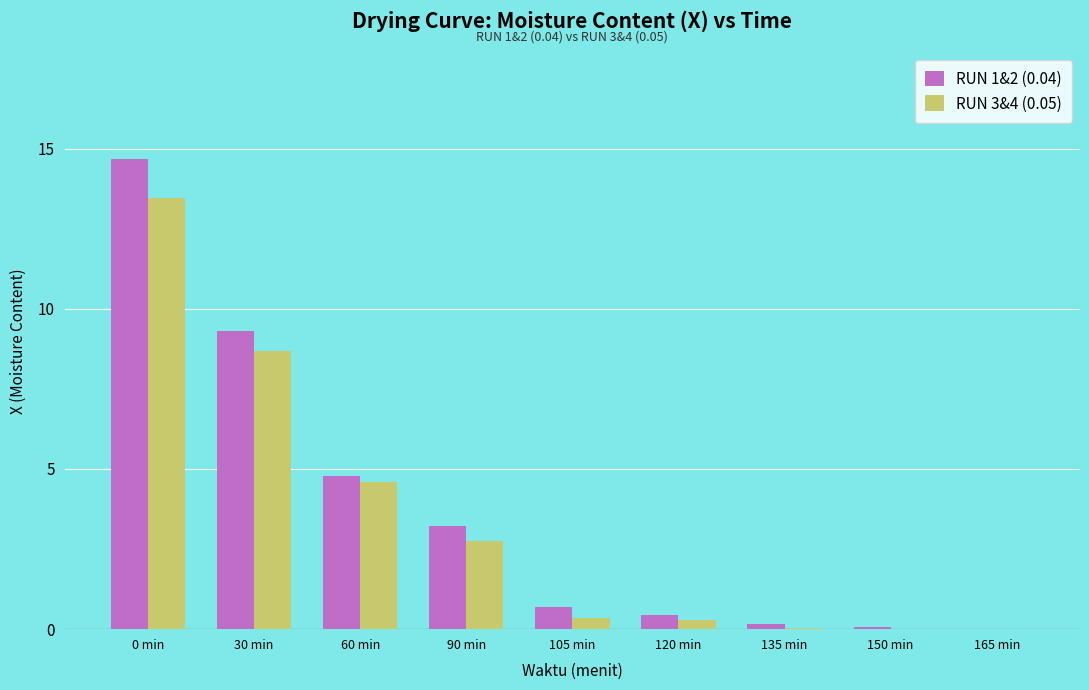

What is the maximum value for RUN 3&4 (0.05)?

13.4